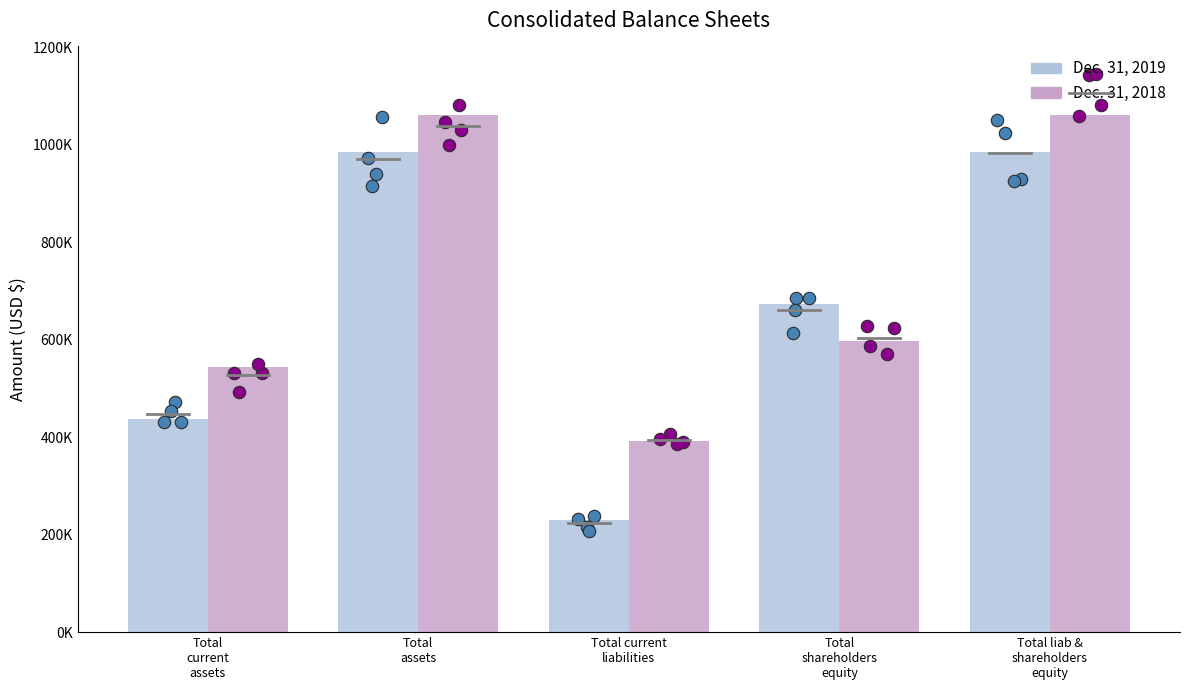

Which series has the largest total across all categories?

Dec. 31, 2018